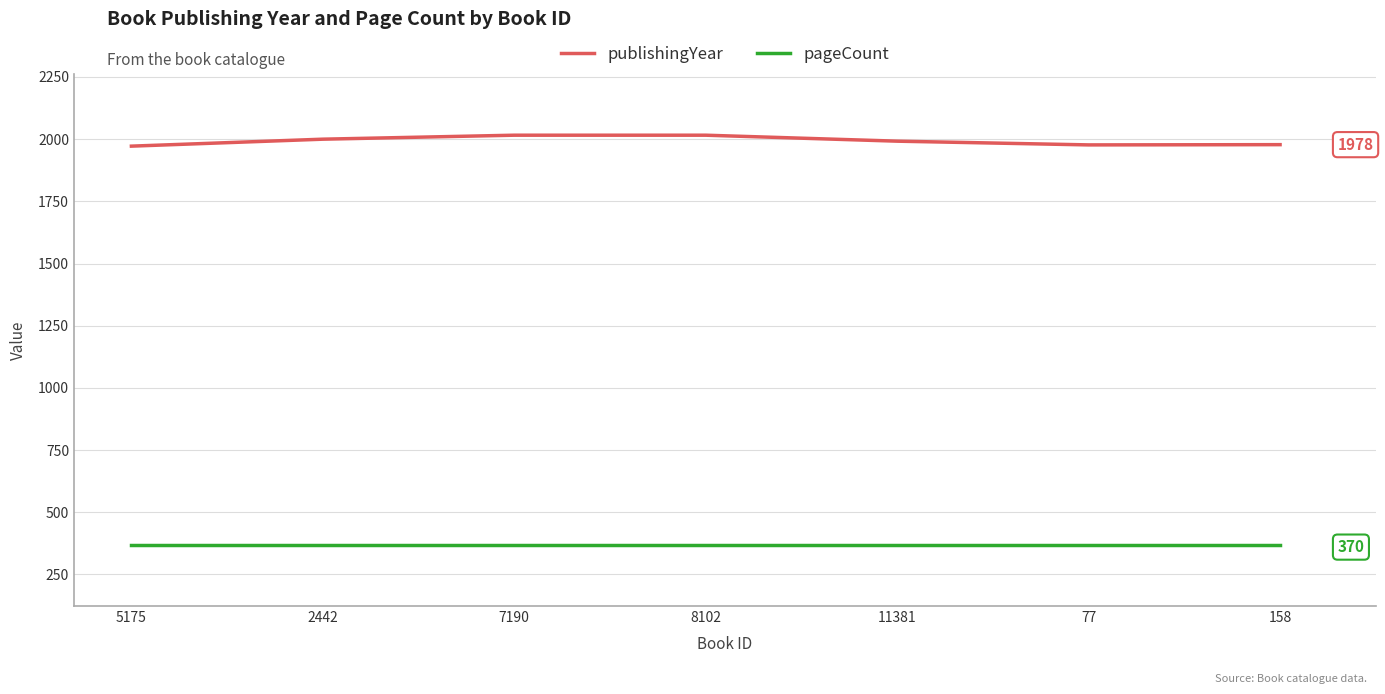

Count the number of categories in the chart.

7